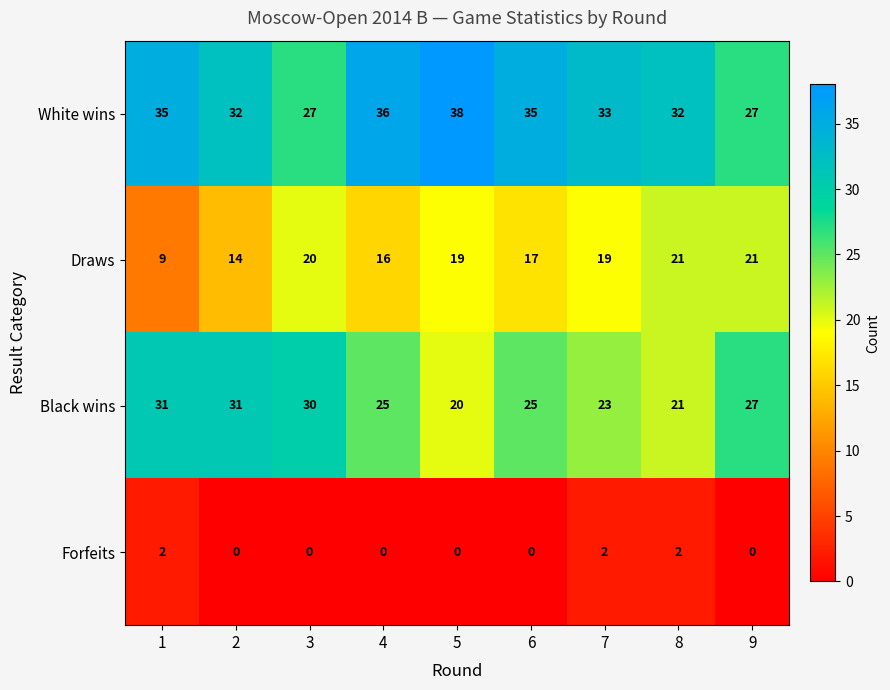

What is the difference between the highest and lowest values at 8?

30